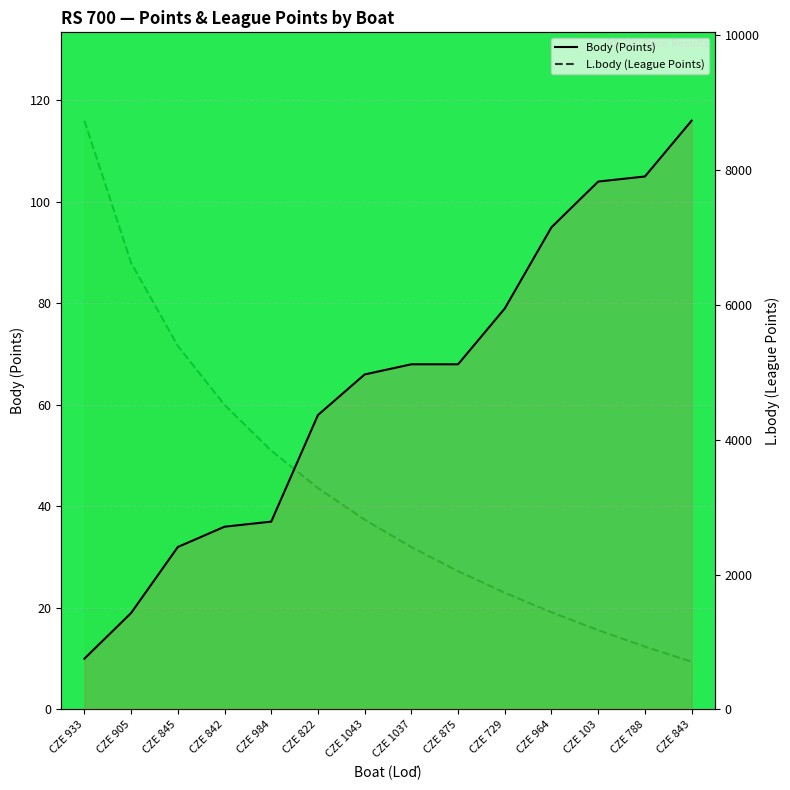

How many series are shown in this chart?

2